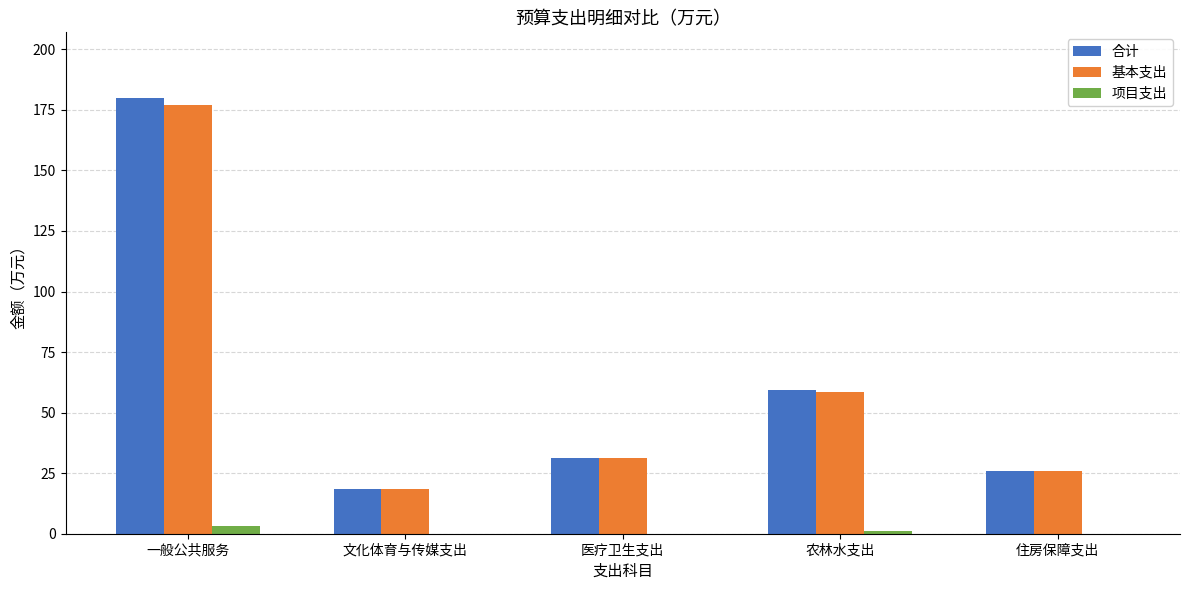

What is the greatest value displayed?

180.0